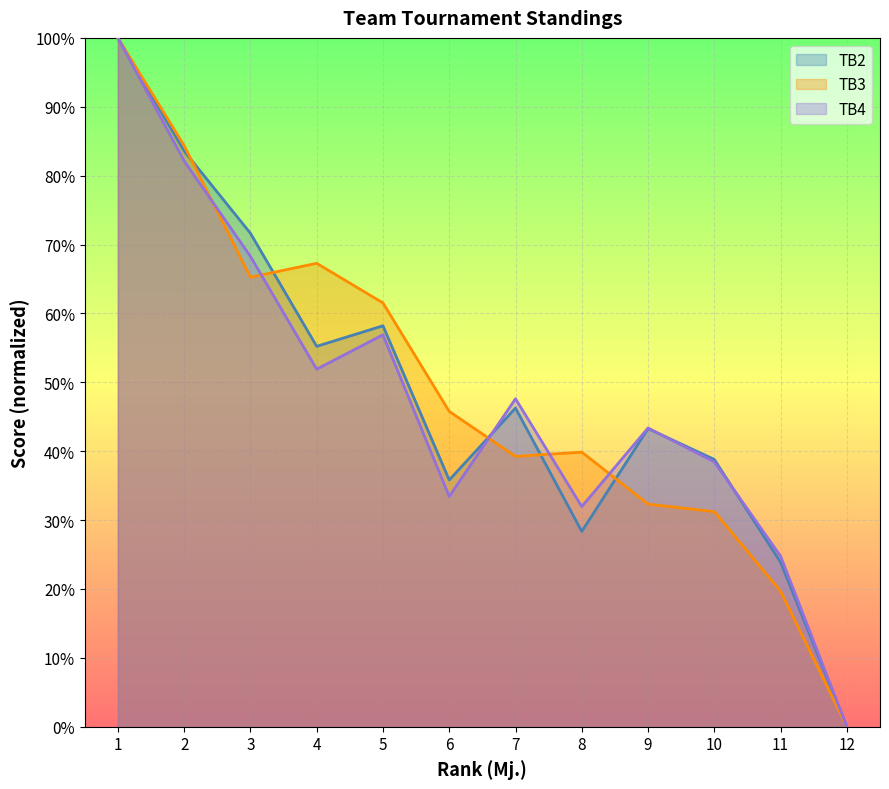

What are all the series names shown in the legend?

TB2, TB3, TB4